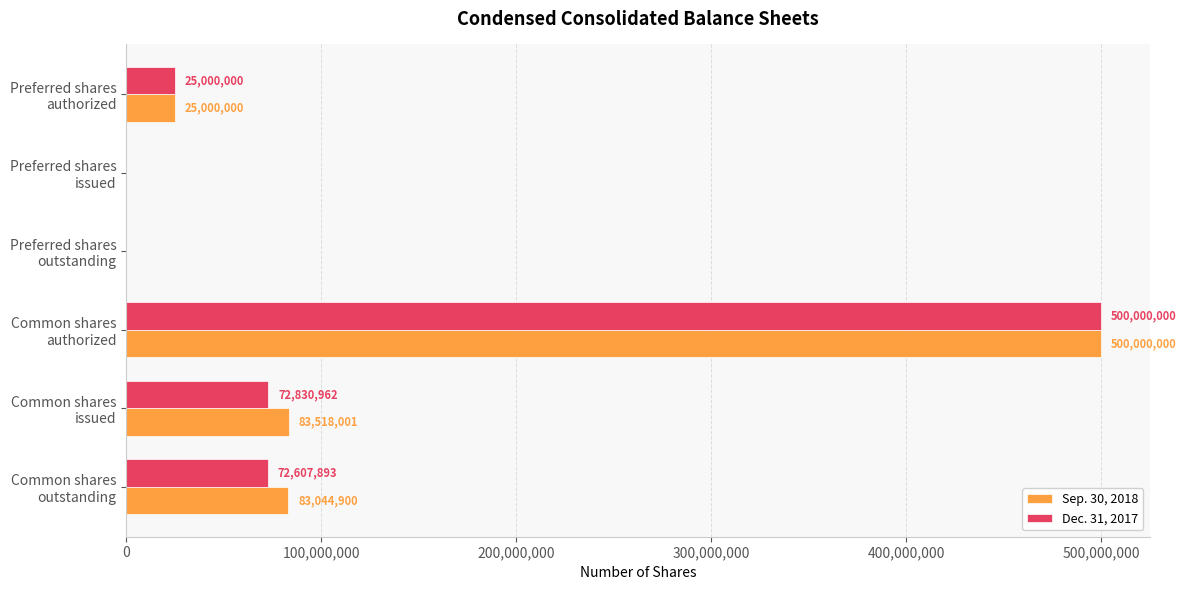

Which series has the largest total across all categories?

Sep. 30, 2018